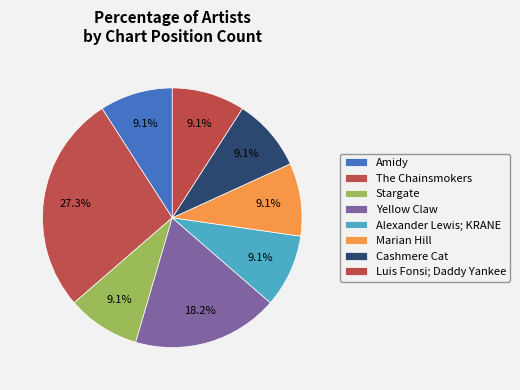

Approximately how many times larger is the value at Yellow Claw compared to Luis Fonsi; Daddy Yankee?

2.0